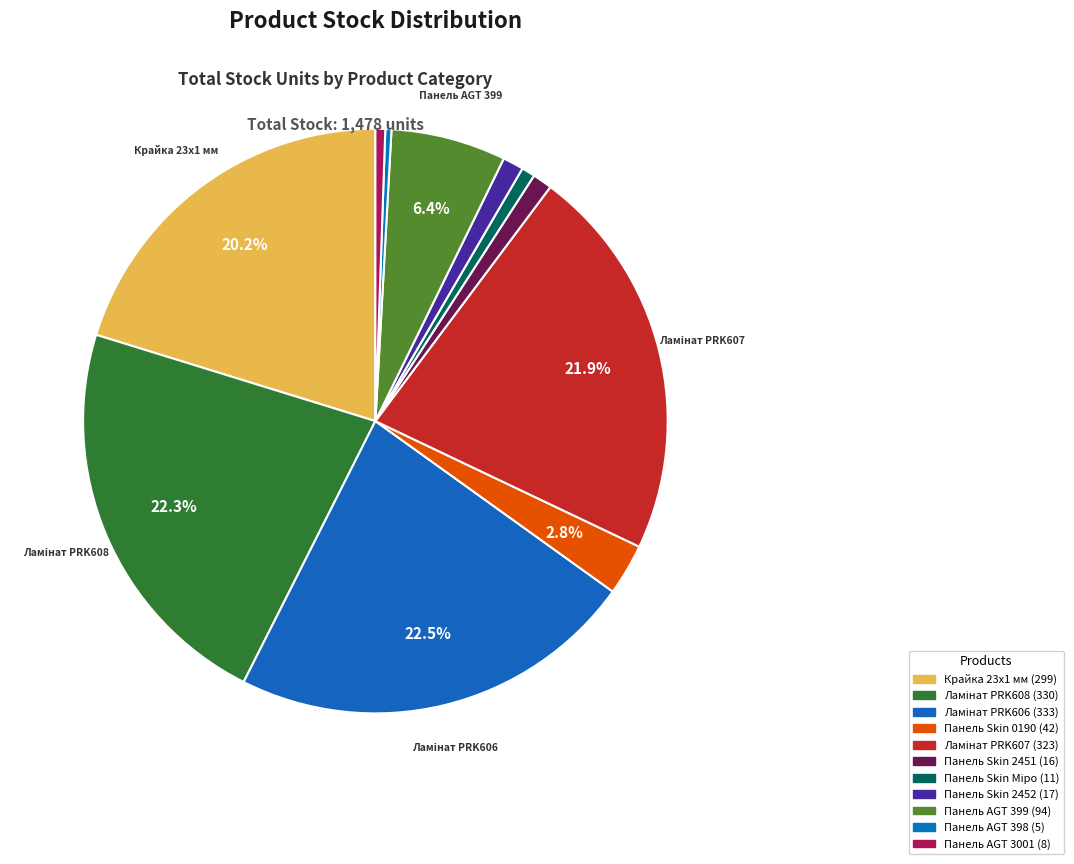

Is it true that Крайка 23x1 мм is 20% of the pie?

True